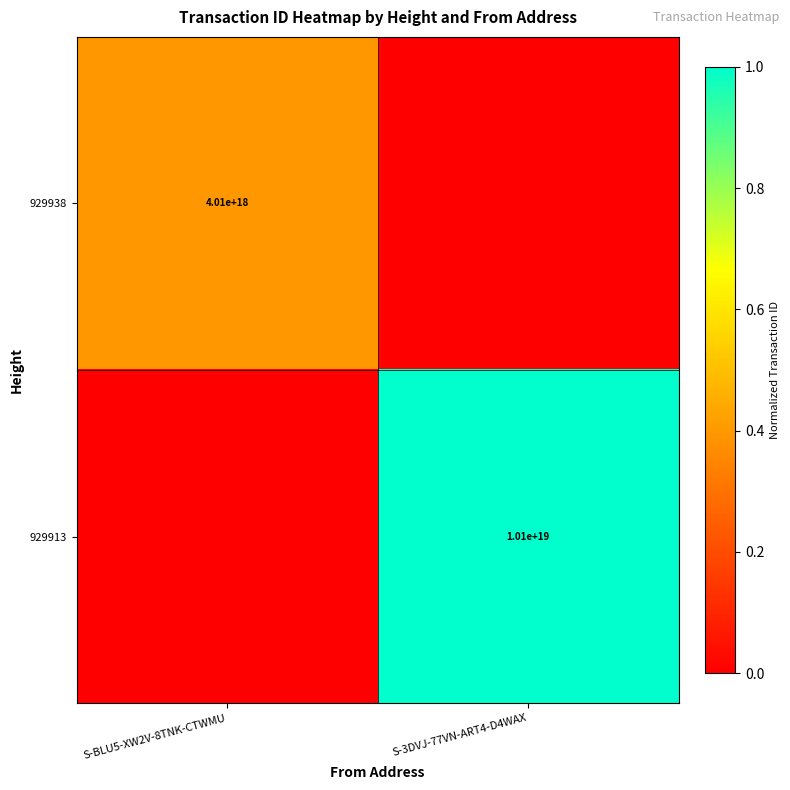

Is it true that 929938 equals 1871647282510274304 at S-BLU5-XW2V-8TNK-CTWMU?

False